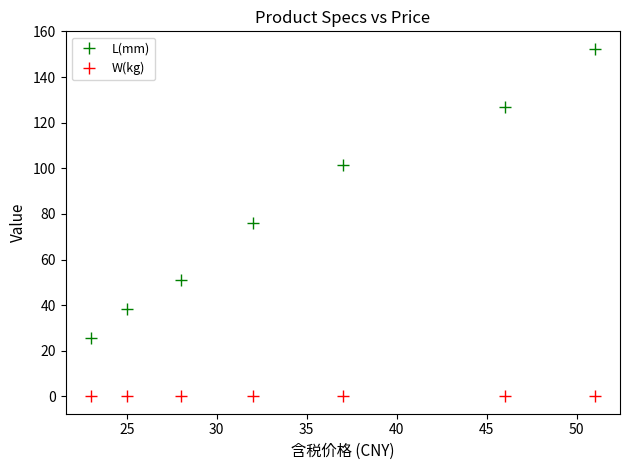

What is the maximum value for L(mm)?

152.4